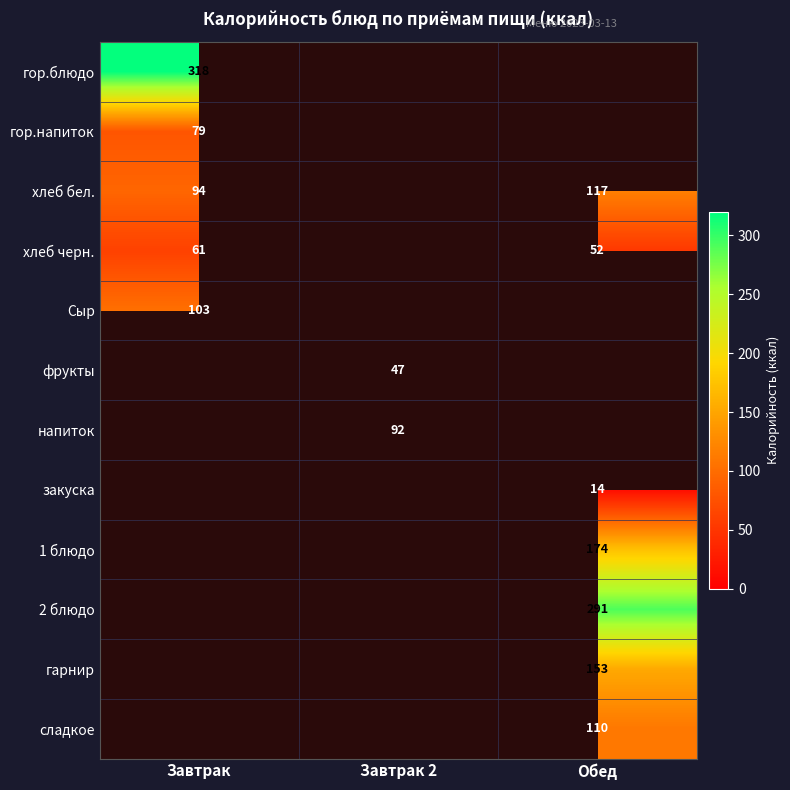

At which category does the chart reach its minimum across all series?

Обед